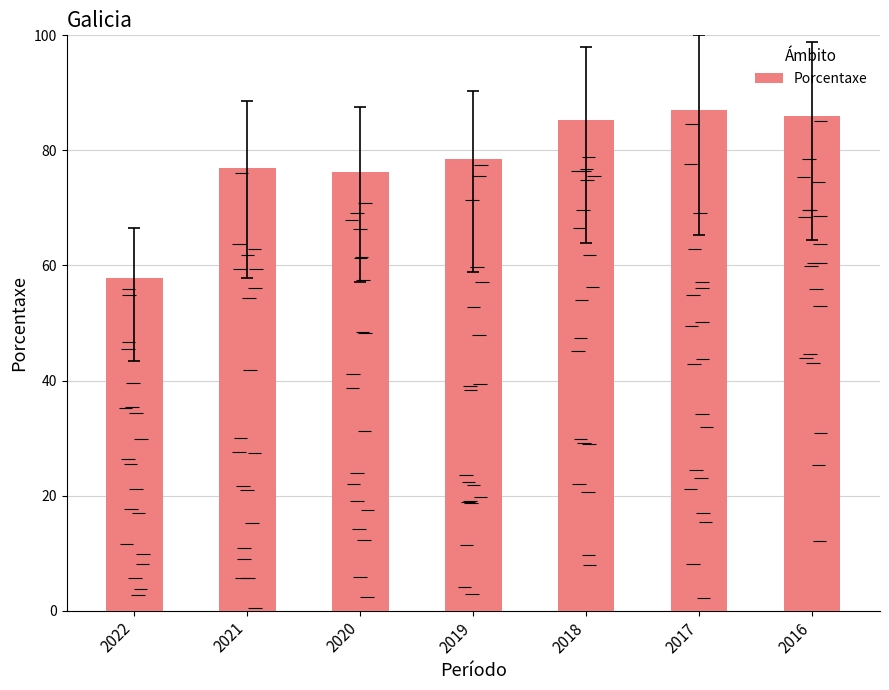

Reading left to right, extract all data points from this chart.

2022=57.9	2021=77.0	2020=76.2	2019=78.5	2018=85.2	2017=87.0	2016=86.0